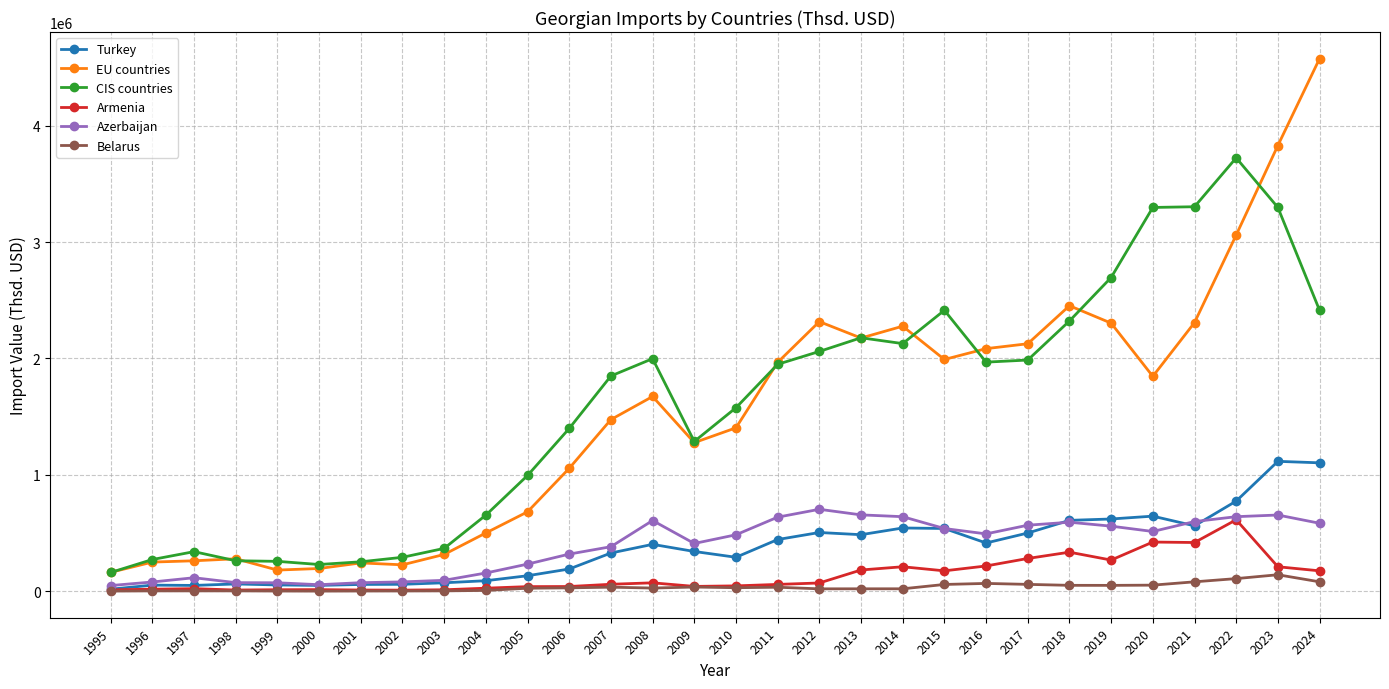

What is the value of the Azerbaijan point at the 5th from the left?

72523.9